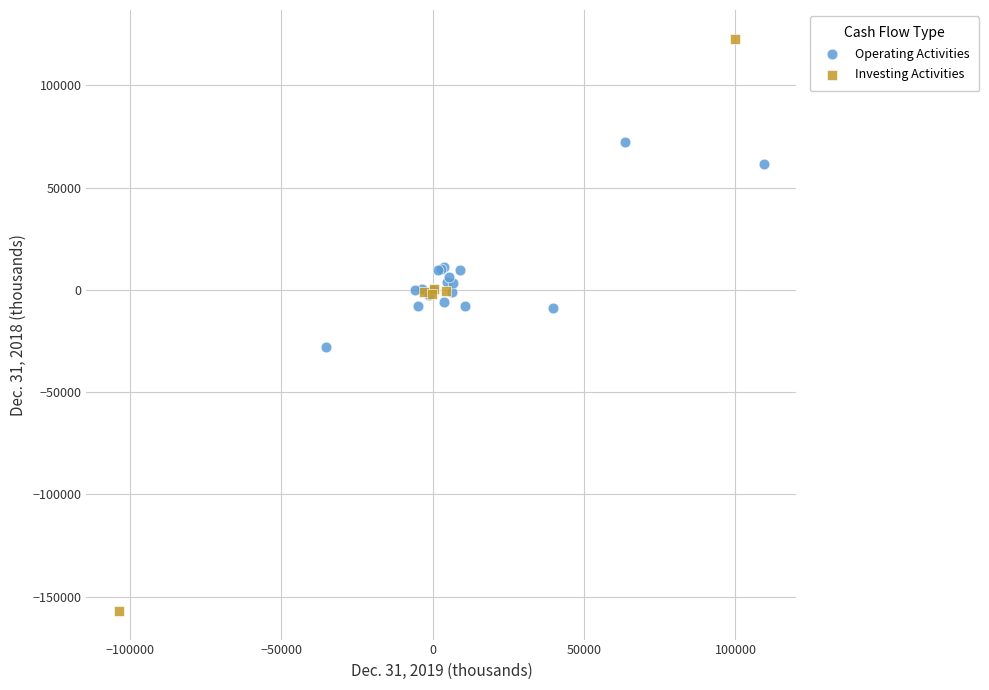

Which series has the largest Y range (max minus min)?

Investing Activities